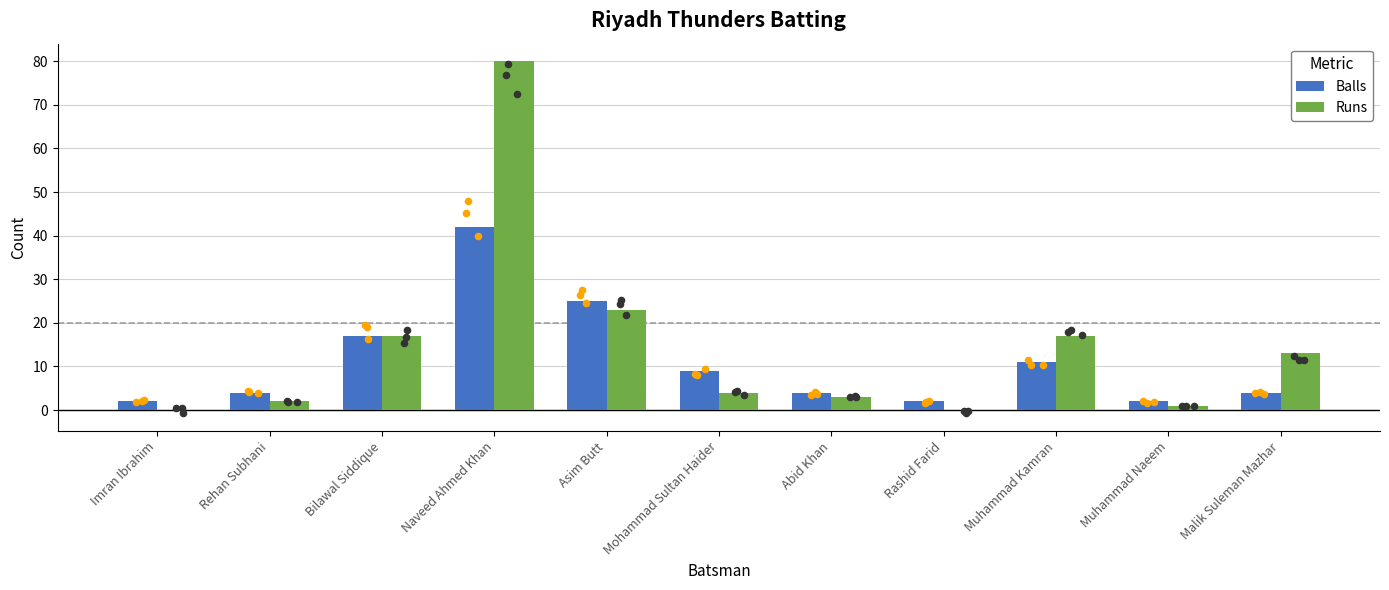

Which series has the largest Y range (max minus min)?

Runs